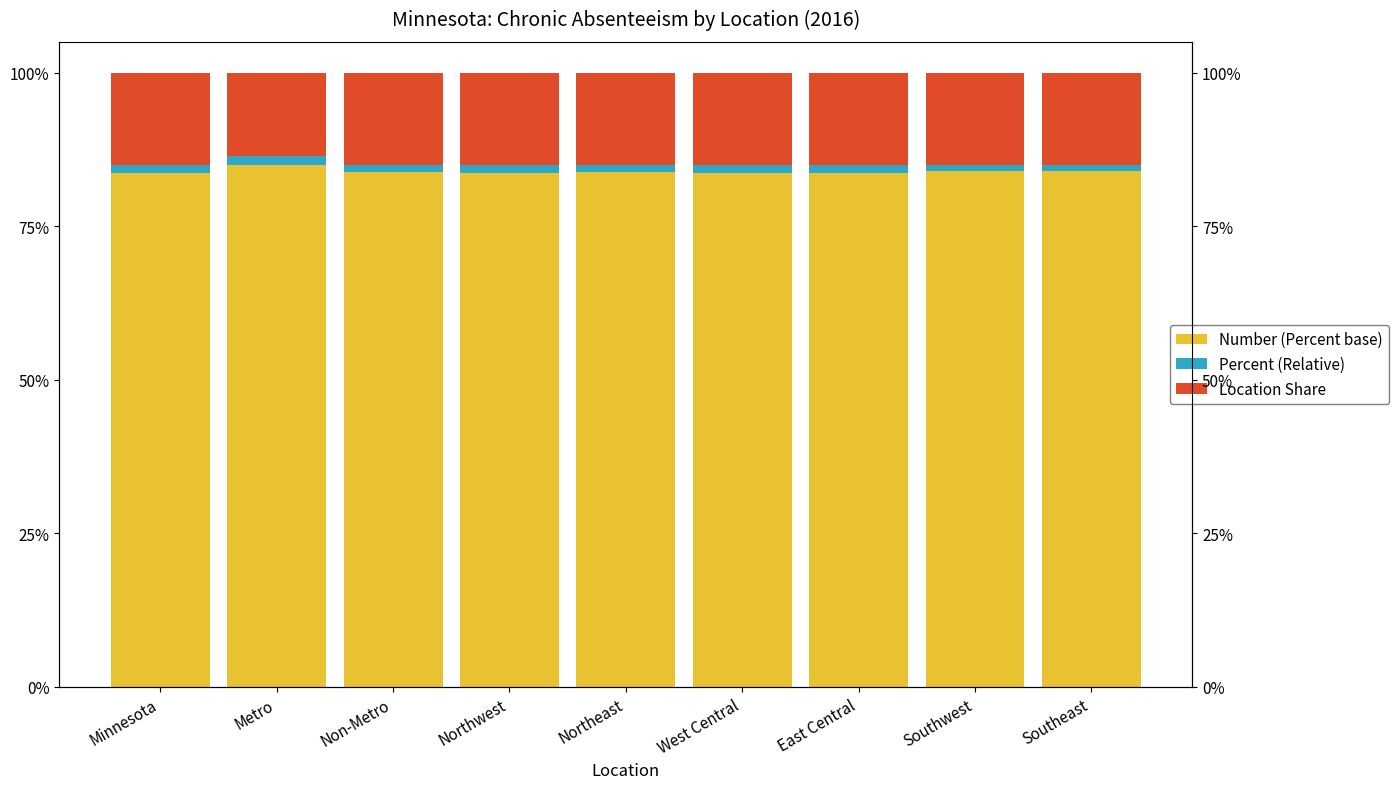

At which category is the sum across all series the highest?

Minnesota